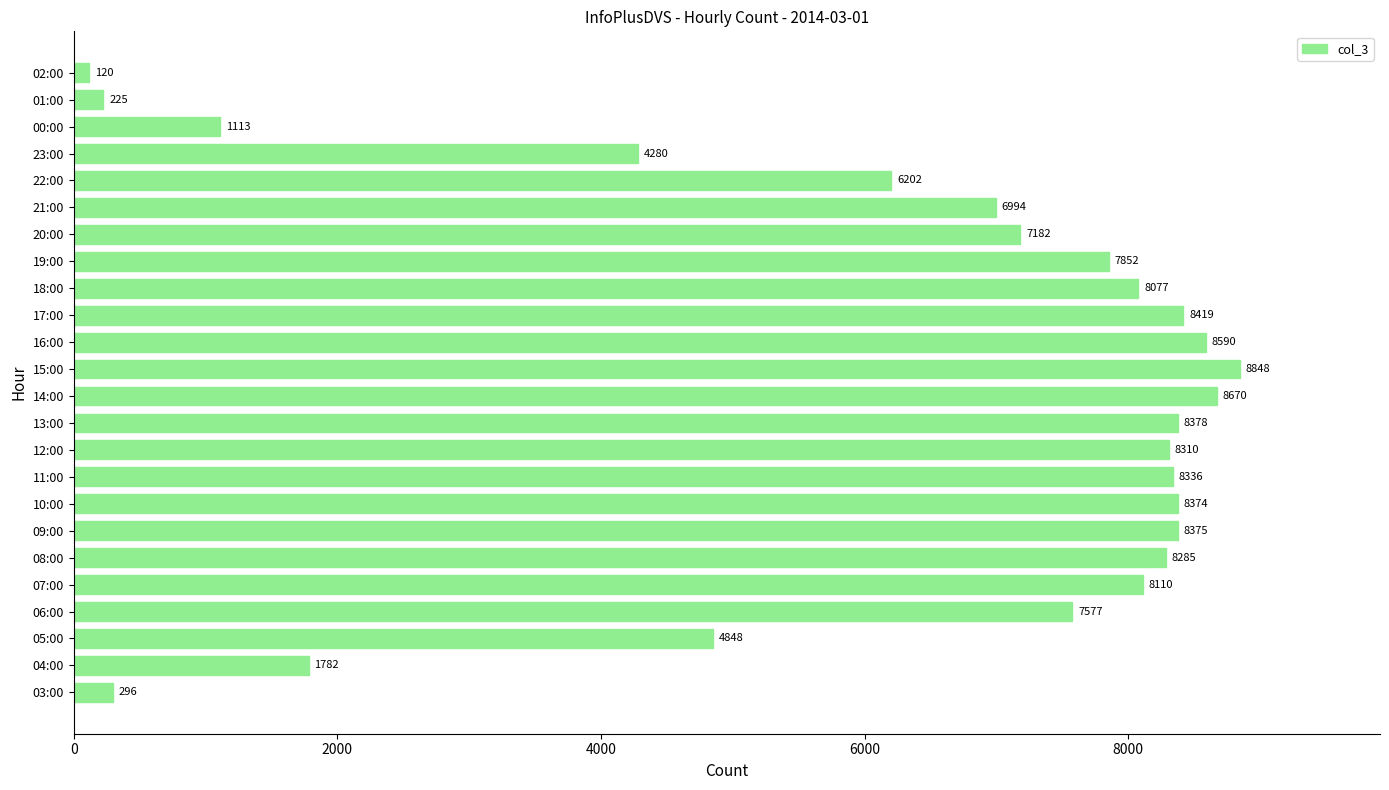

What is the difference between the maximum and second lowest values?

8623